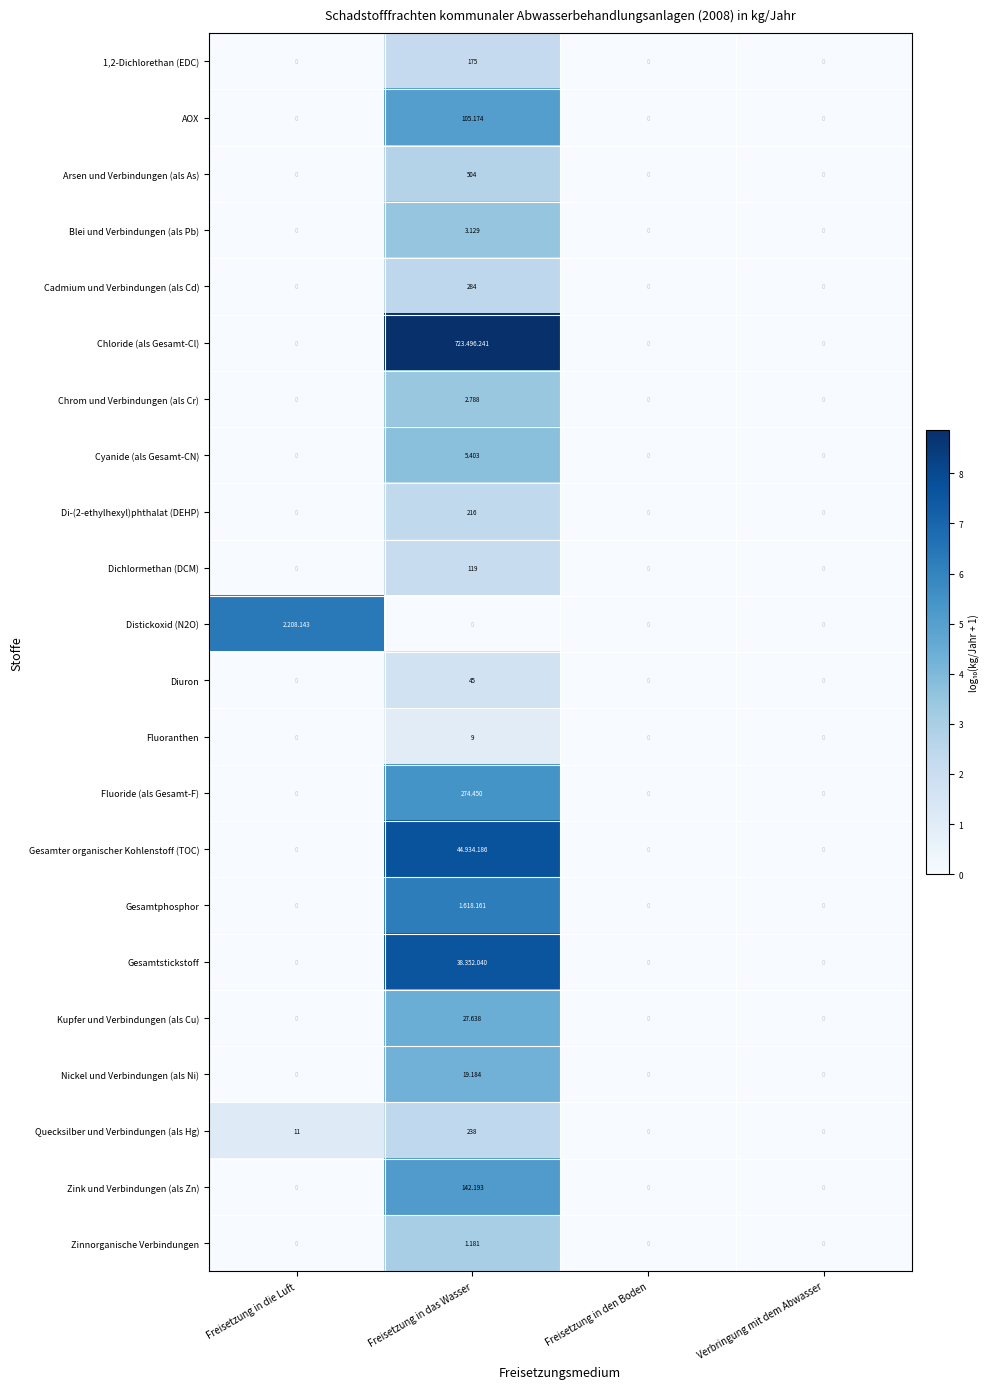

At Freisetzung in das Wasser, list the series in order from largest to smallest.

Chloride (als Gesamt-Cl), Gesamter organischer Kohlenstoff (TOC), Gesamtstickstoff, Gesamtphosphor, Fluoride (als Gesamt-F), Zink und Verbindungen (als Zn), AOX, Kupfer und Verbindungen (als Cu), Nickel und Verbindungen (als Ni), Cyanide (als Gesamt-CN), Blei und Verbindungen (als Pb), Chrom und Verbindungen (als Cr), Zinnorganische Verbindungen, Arsen und Verbindungen (als As), Cadmium und Verbindungen (als Cd), Quecksilber und Verbindungen (als Hg), Di-(2-ethylhexyl)phthalat (DEHP), 1,2-Dichlorethan (EDC), Dichlormethan (DCM), Diuron, Fluoranthen, Distickoxid (N2O)